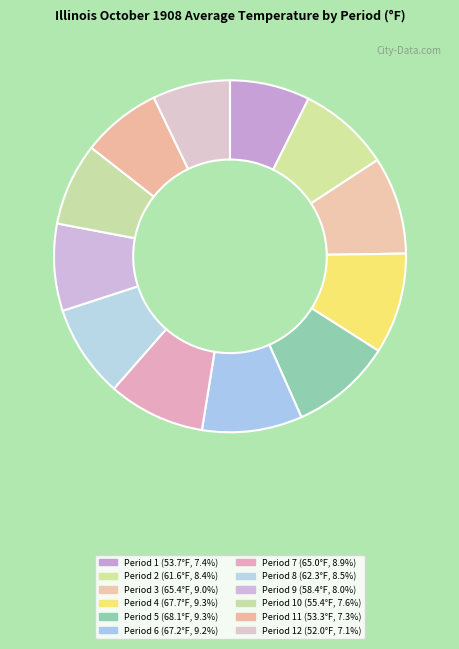

How many segments does this pie chart have?

12